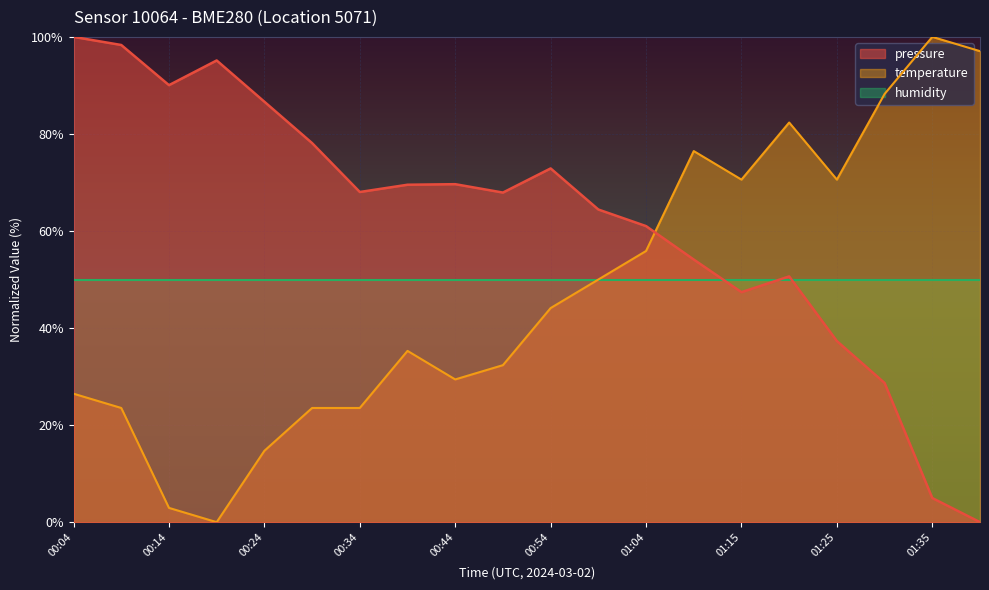

What is the greatest value displayed?

100.0